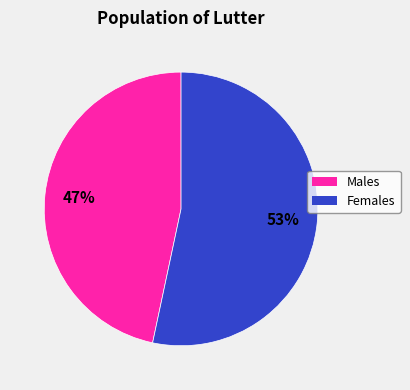

Count the number of slices in the pie.

2